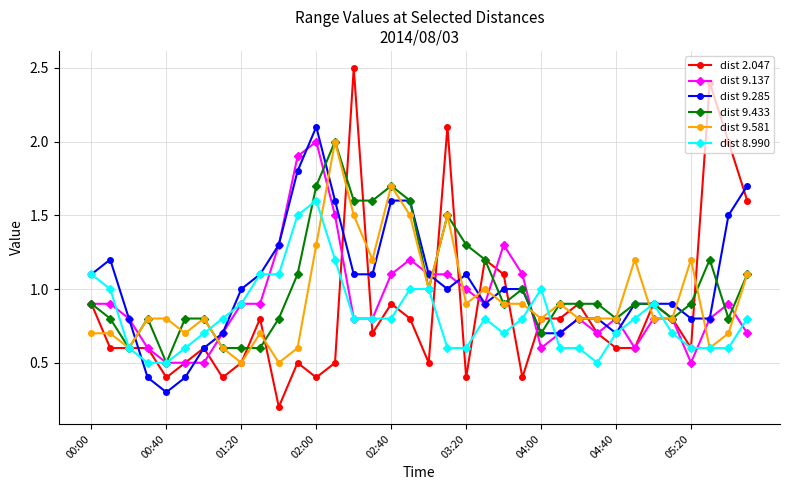

Does the chart display data point markers on the line(s)?

Yes